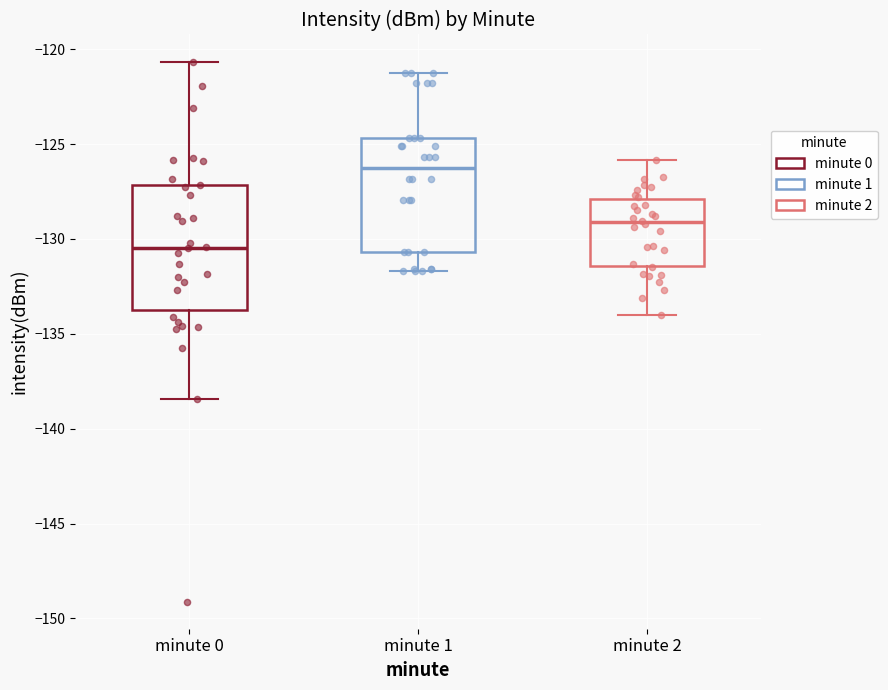

Reading left to right, transcribe this box plot: for each box, give where its median line is, the range the box spans, and where its two whiskers end, as read against the y-axis. The values are not printed on the chart, so give them approximately, as read against the axis.

minute 0: median -130.5, box -134.0 to -127.0, whiskers -138.5 to -120.5
minute 1: median -126.5, box -130.5 to -124.5, whiskers -131.5 to -121.0
minute 2: median -129.0, box -131.5 to -128.0, whiskers -134.0 to -126.0